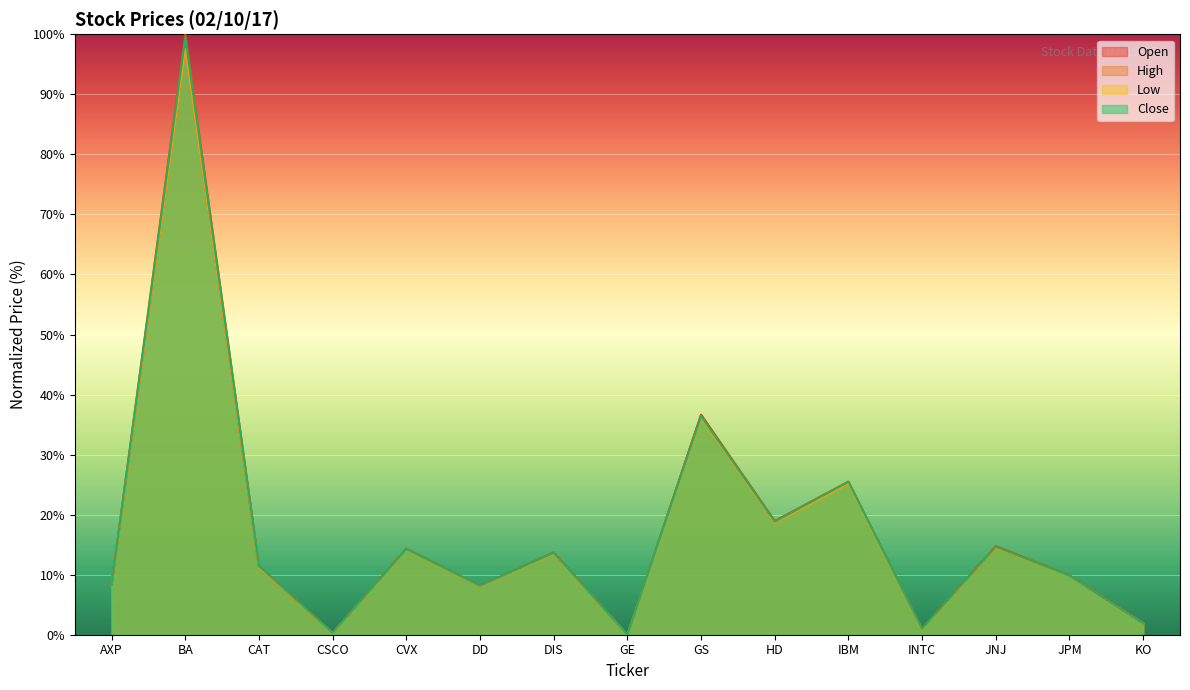

What is the maximum value for High?

100.0